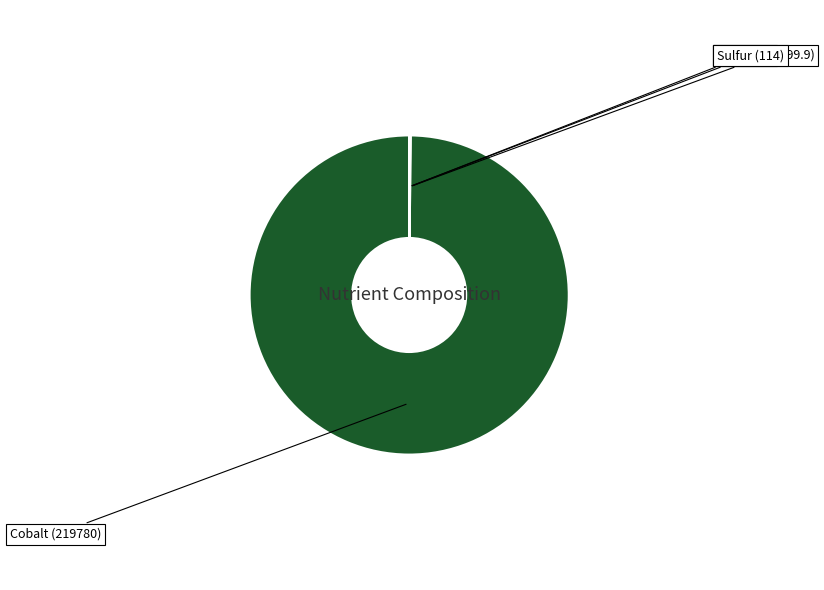

Is there any slice that represents more than half of the pie?

Yes